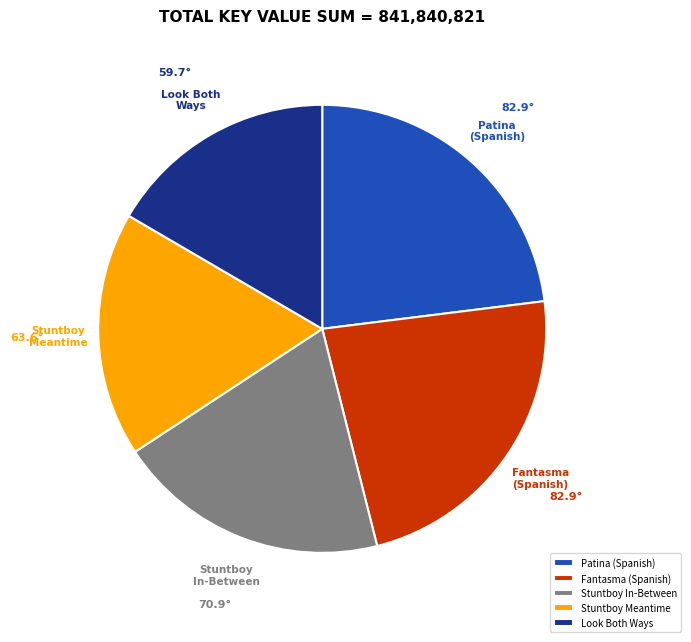

Which category has the smallest portion of the pie?

Look Both Ways